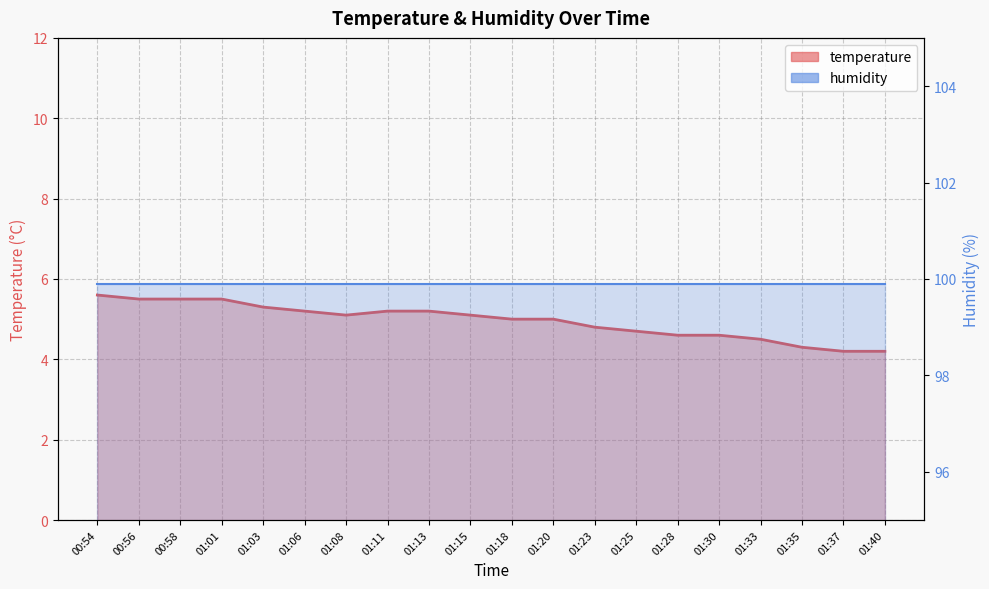

At which label does the data first exceed 5?

00:54